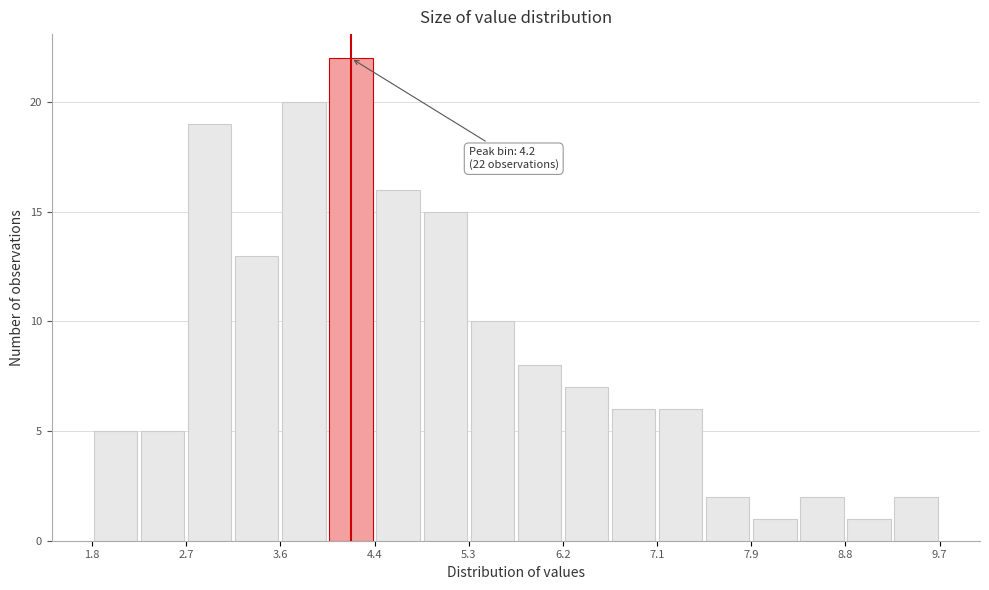

Over which range of the x-axis is the bar tallest?

4.0 to 4.4